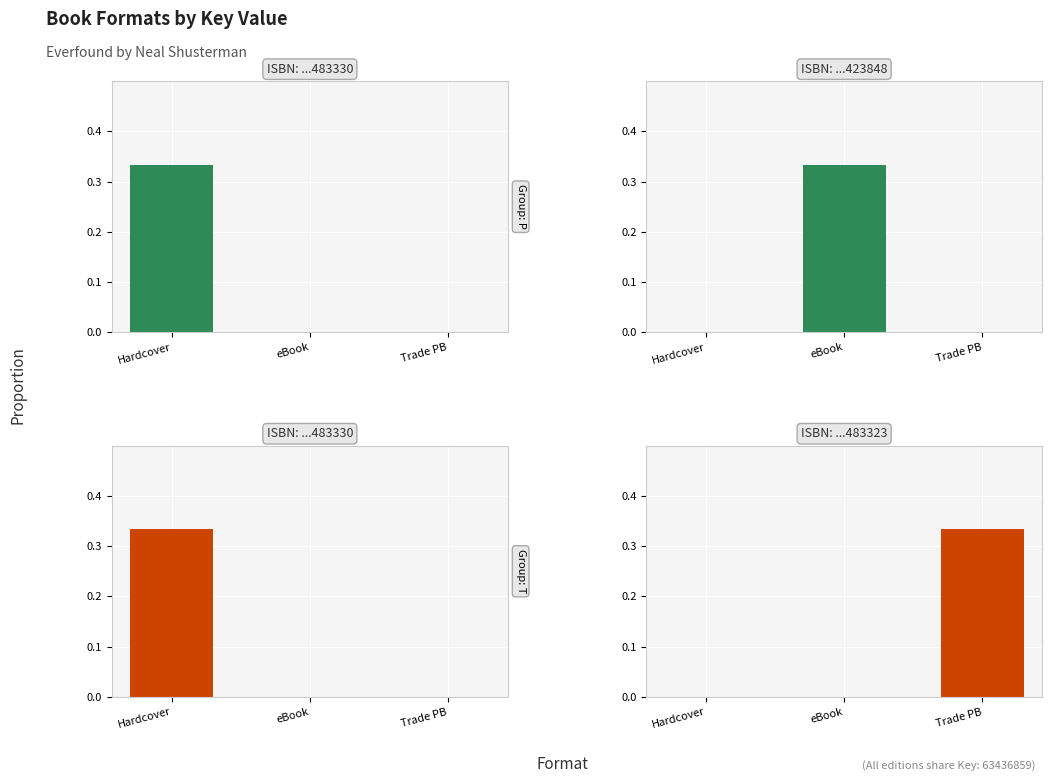

Rank the series by their maximum value, from highest to lowest.

Group: P, Group: T